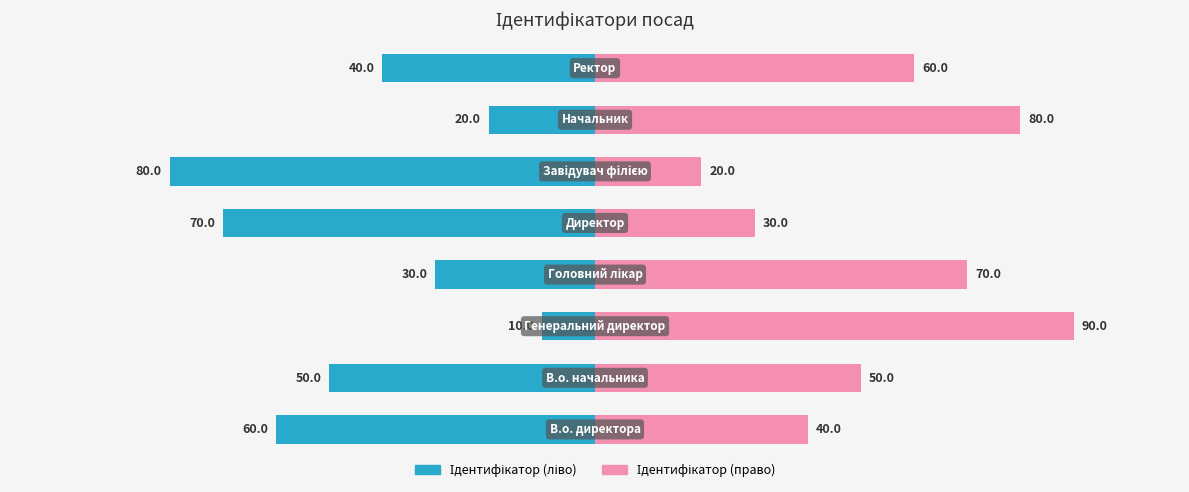

What is the greatest value displayed?

90